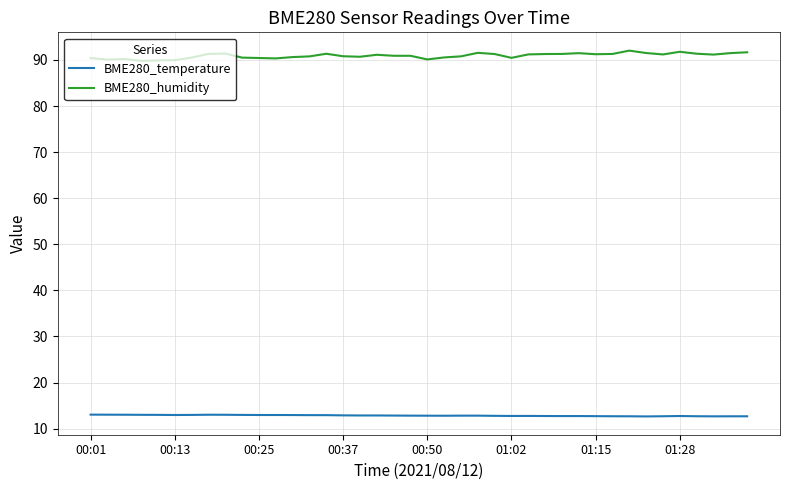

What is the smallest value displayed?

12.6